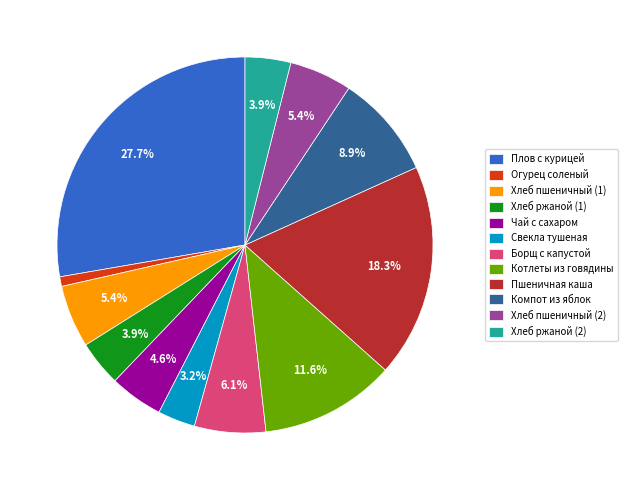

What portion of the pie excludes Хлеб ржаной (1)?

96.1%